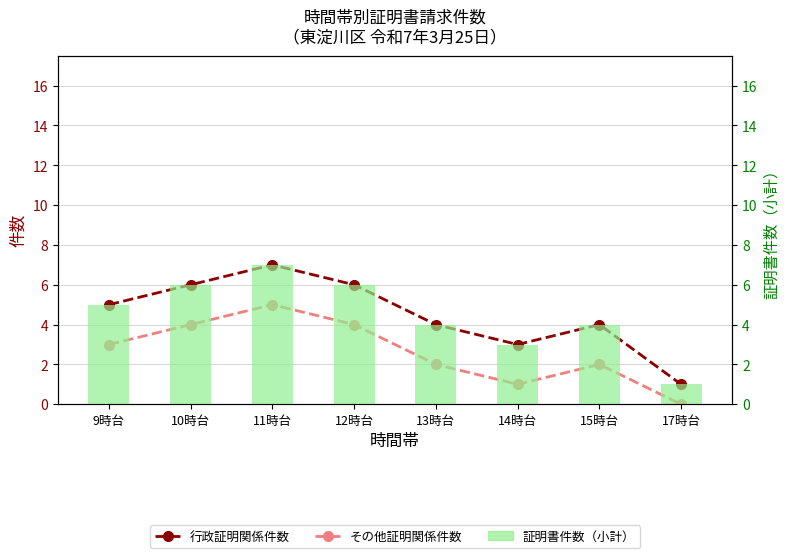

At which category is the sum across all series the highest?

11時台